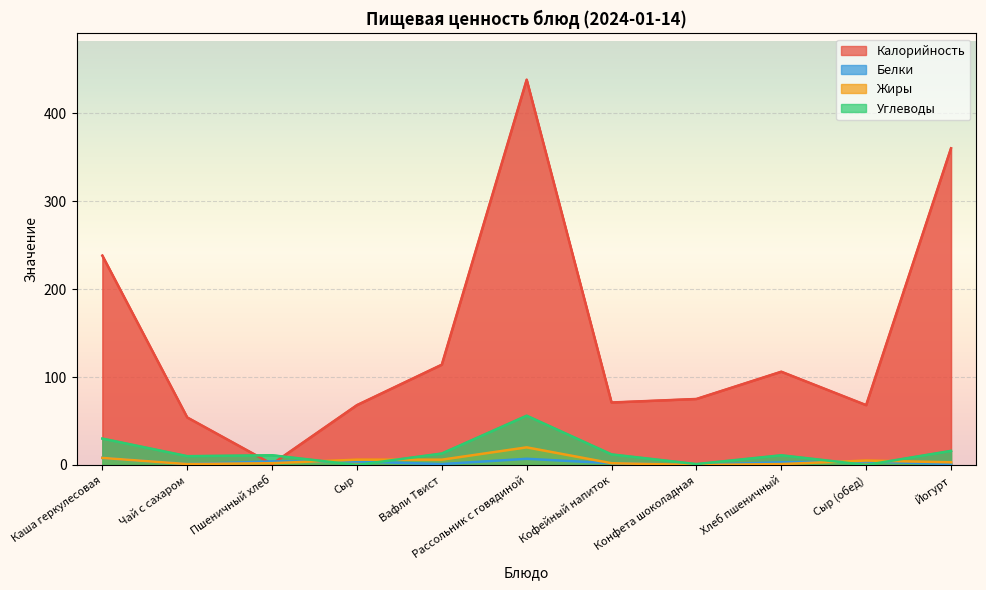

At which label does Белки first exceed 3?

Каша геркулесовая